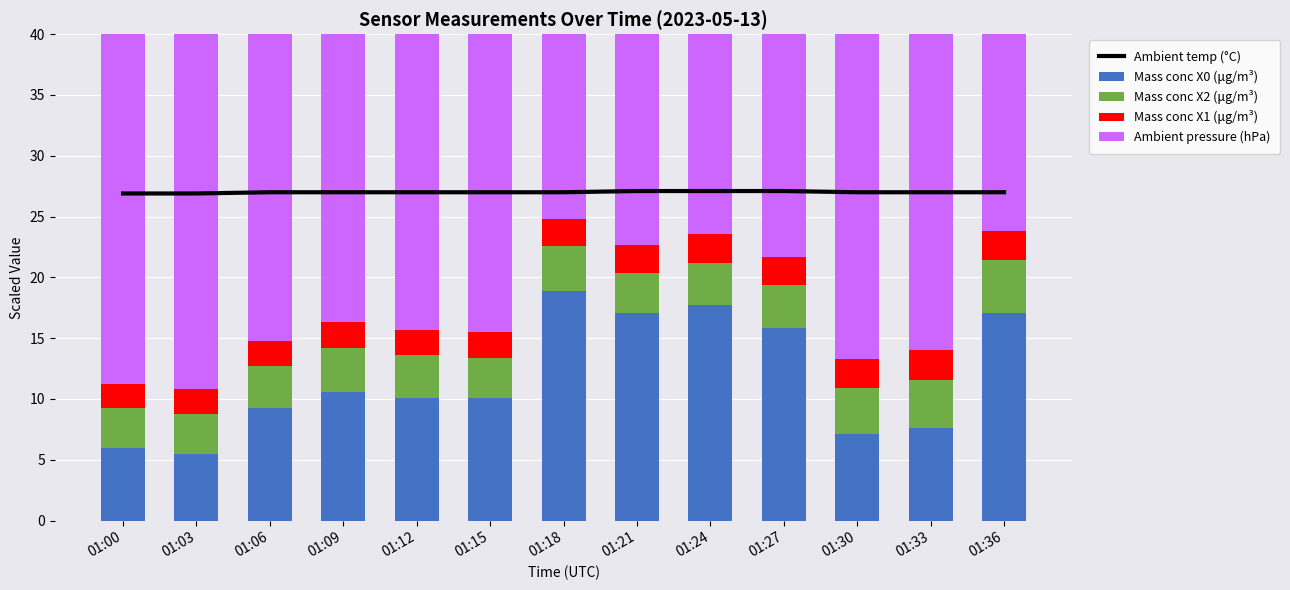

What is the sum of the Mass conc X1 (μg/m³) values at 01:18 and 01:33?

4.6